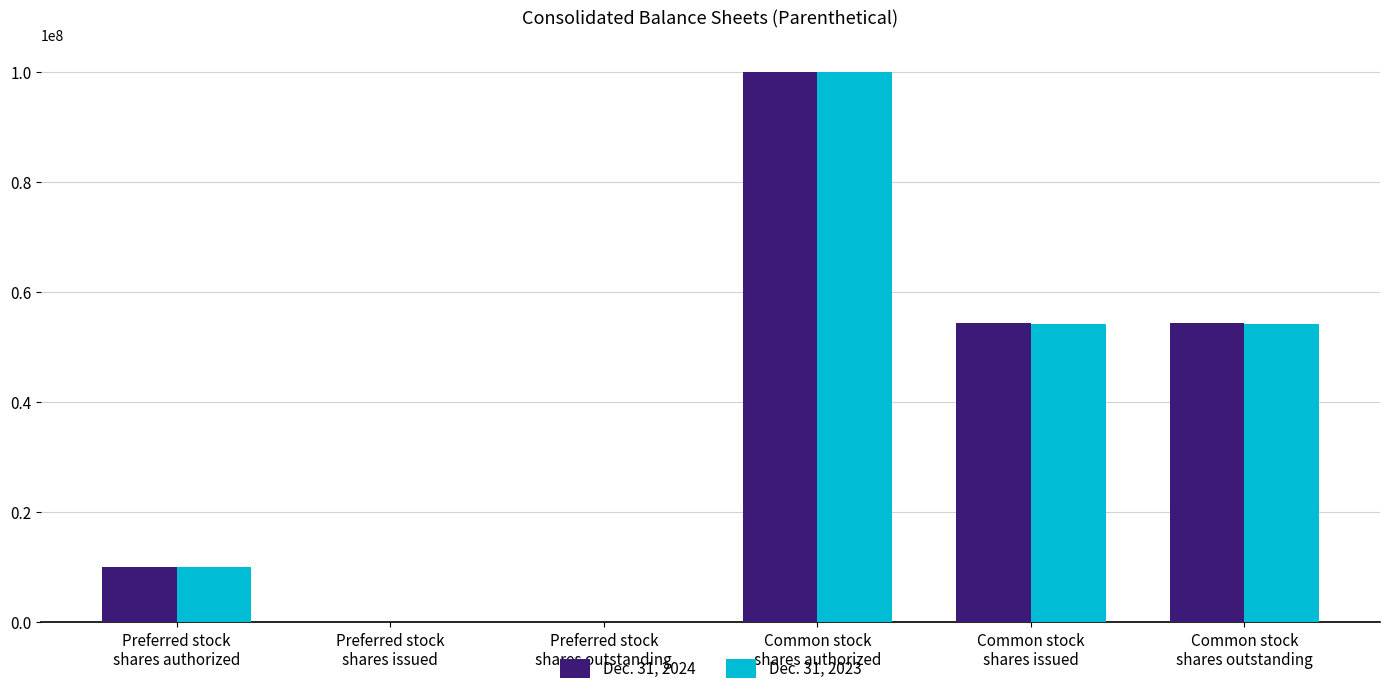

What is the average value of the Dec. 31, 2024 series?

36445277